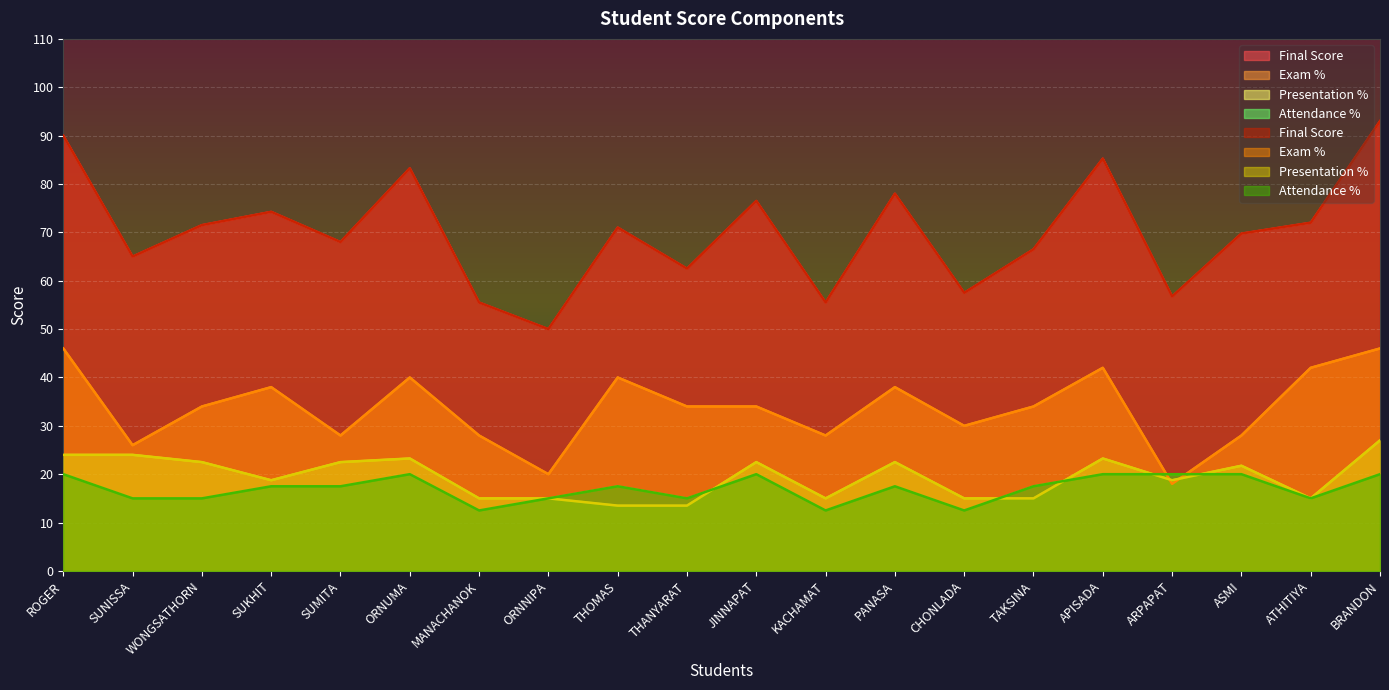

Which series changed the most between TAKSINA and APISADA?

Final Score